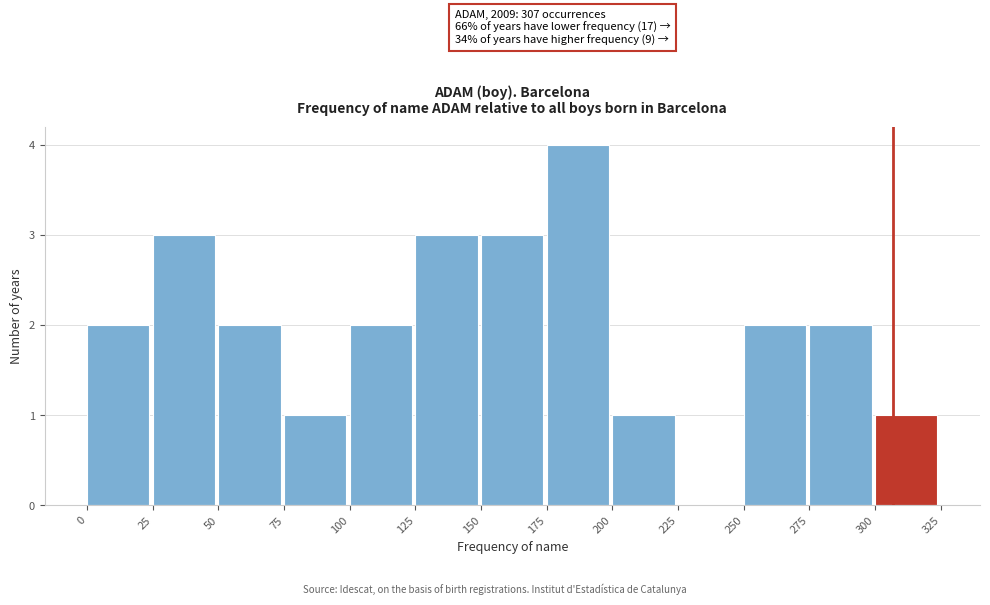

Over which range of the x-axis is the bar tallest?

175 to 200